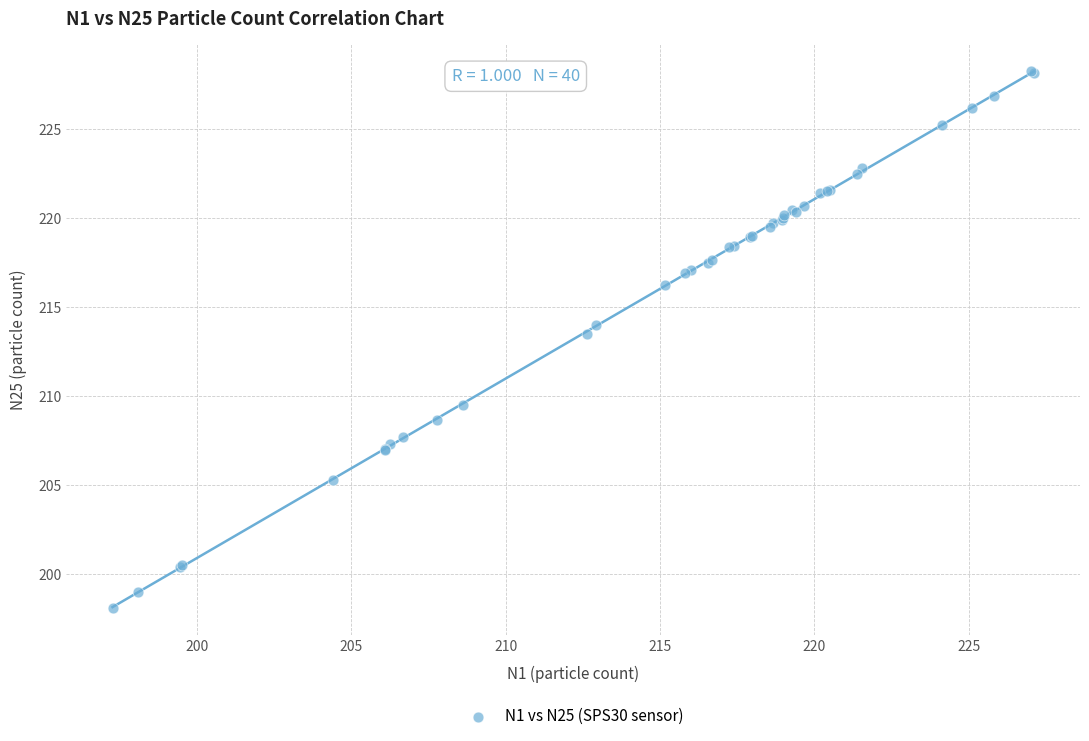

What Y value in the scatter plot is closest to 213?

213.5